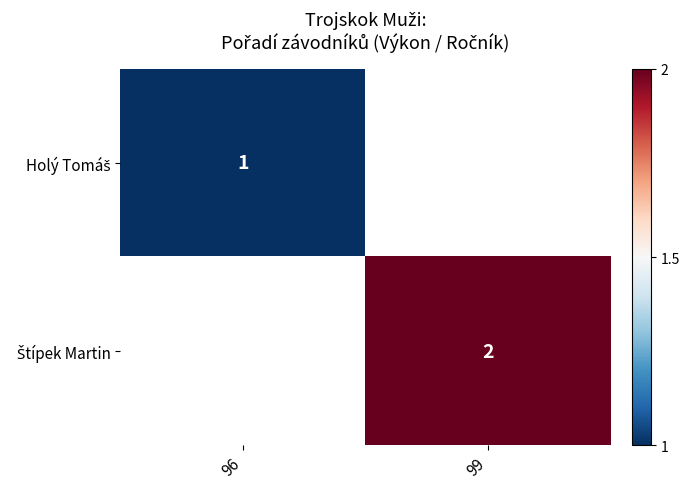

The Holý Tomáš series shows 1.0 at 96. True or false?

True